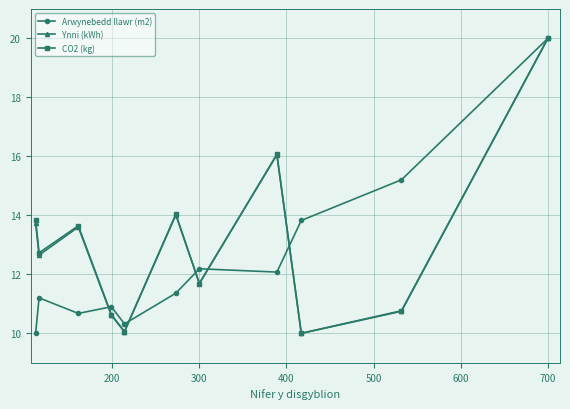

What is the value of the Ynni (kWh) point at the 8th from the left?

16.1